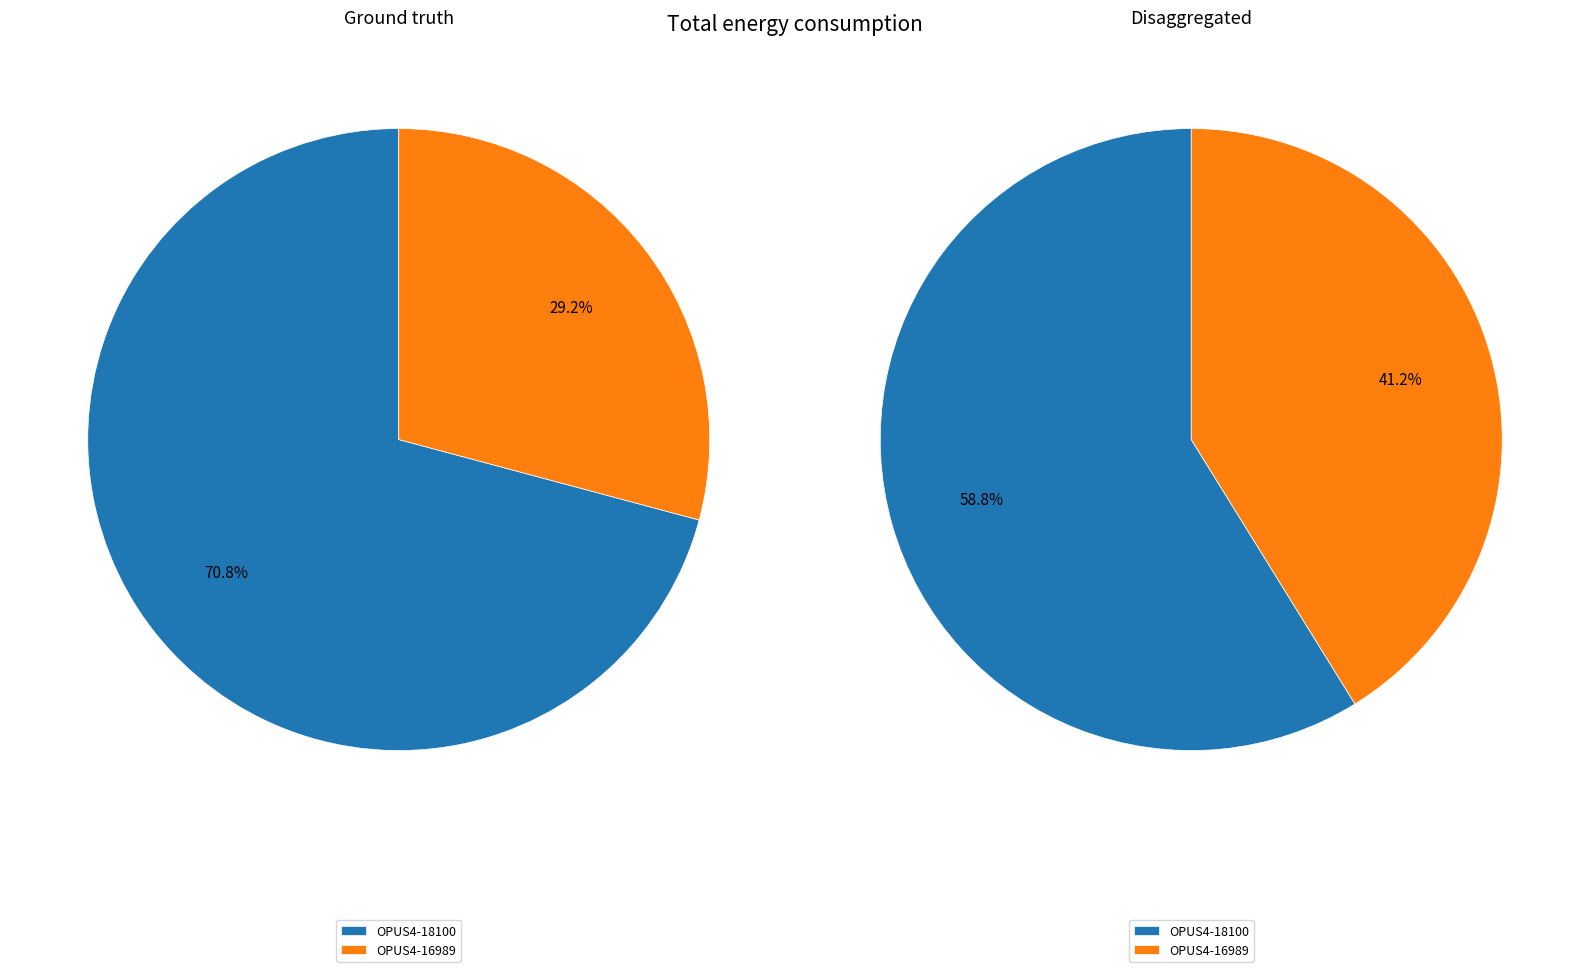

To the nearest percent, what percentage of the pie is OPUS4-16989?

29%